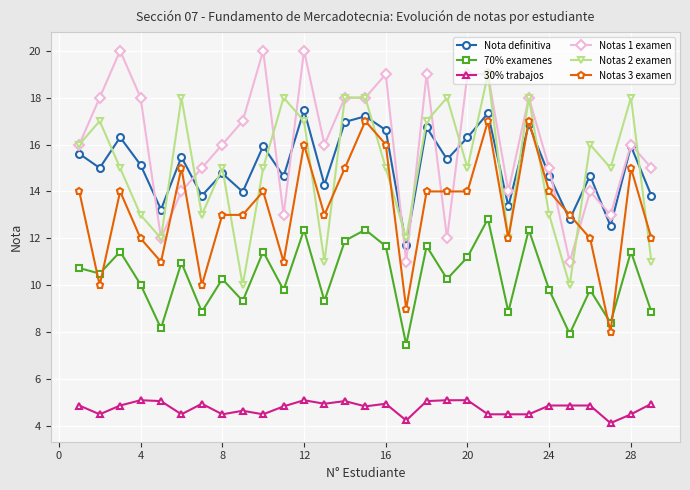

In Notas 2 examen, how many points are lower than both neighbors (excluding endpoints)?

9